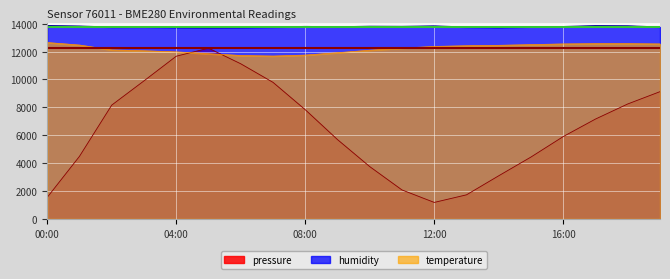

Reading right to left, extract all data points from this chart.

pressure: 19:00=9126.0	18:00=8244.0	17:00=7162.0	16:00=5906.0	15:00=4438.0	14:00=3094.0	13:00=1726.0	12:00=1182.0	11:00=2076.0	10:00=3750.0	09:00=5688.0	08:00=7832.0	07:00=9794.0	06:00=11126.0	05:00=12244.0	04:00=11668.0	03:00=9900.0	02:00=8162.0	01:00=4488.0	00:00=1544.0
humidity: 19:00=13761.5	18:00=13843.1	17:00=13856.7	16:00=13793.8	15:00=13778.5	14:00=13722.4	13:00=13758.1	12:00=13838.0	11:00=13805.7	10:00=13814.2	09:00=13775.1	08:00=13800.6	07:00=13754.7	06:00=13717.3	05:00=13710.5	04:00=13722.4	03:00=13763.2	02:00=13756.4	01:00=13827.8	00:00=13861.8
temperature: 19:00=12550.0	18:00=12570.0	17:00=12570.0	16:00=12550.0	15:00=12500.0	14:00=12450.0	13:00=12420.0	12:00=12370.0	11:00=12250.0	10:00=12100.0	09:00=11920.0	08:00=11750.0	07:00=11680.0	06:00=11720.0	05:00=11850.0	04:00=11980.0	03:00=12060.0	02:00=12120.0	01:00=12470.0	00:00=12650.0